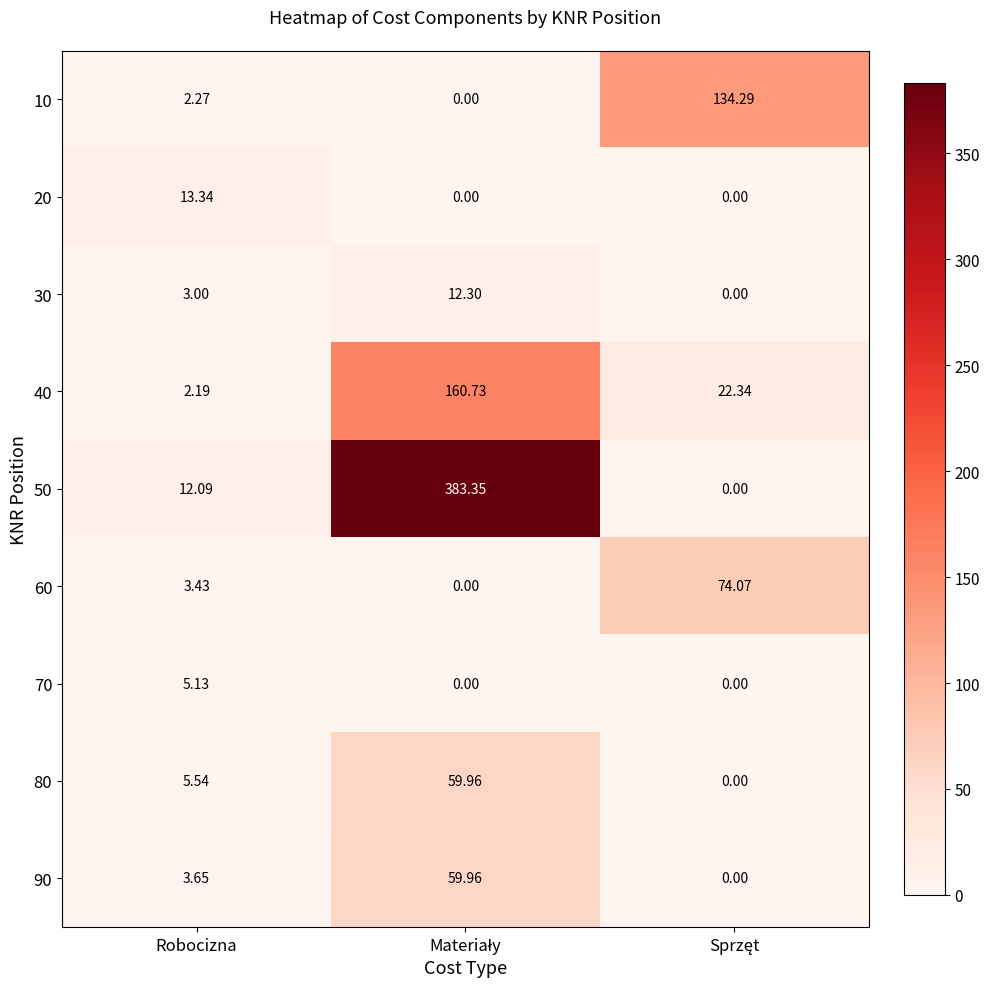

Where is 80 nearest to the value 29?

Robocizna